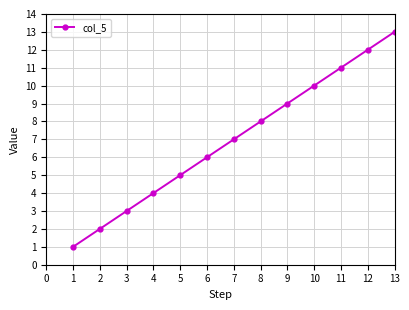

Is this an area chart (filled region under the line)?

No